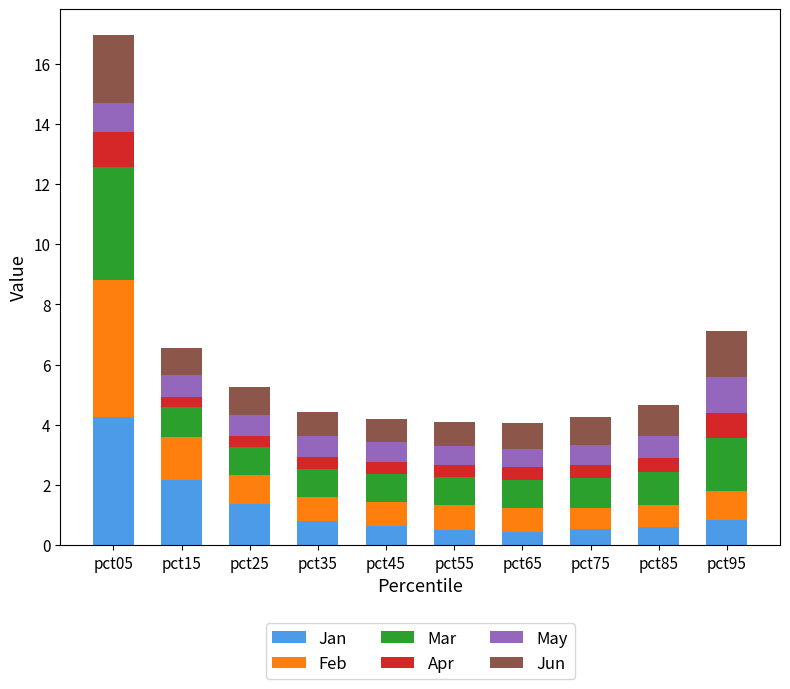

At which category is the sum across all series the highest?

pct05